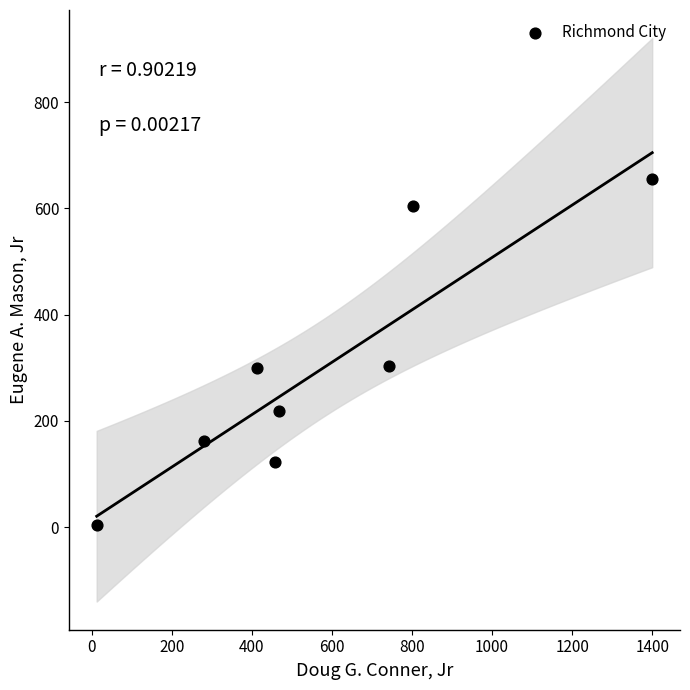

What is the range of X values (max minus min)?

1388